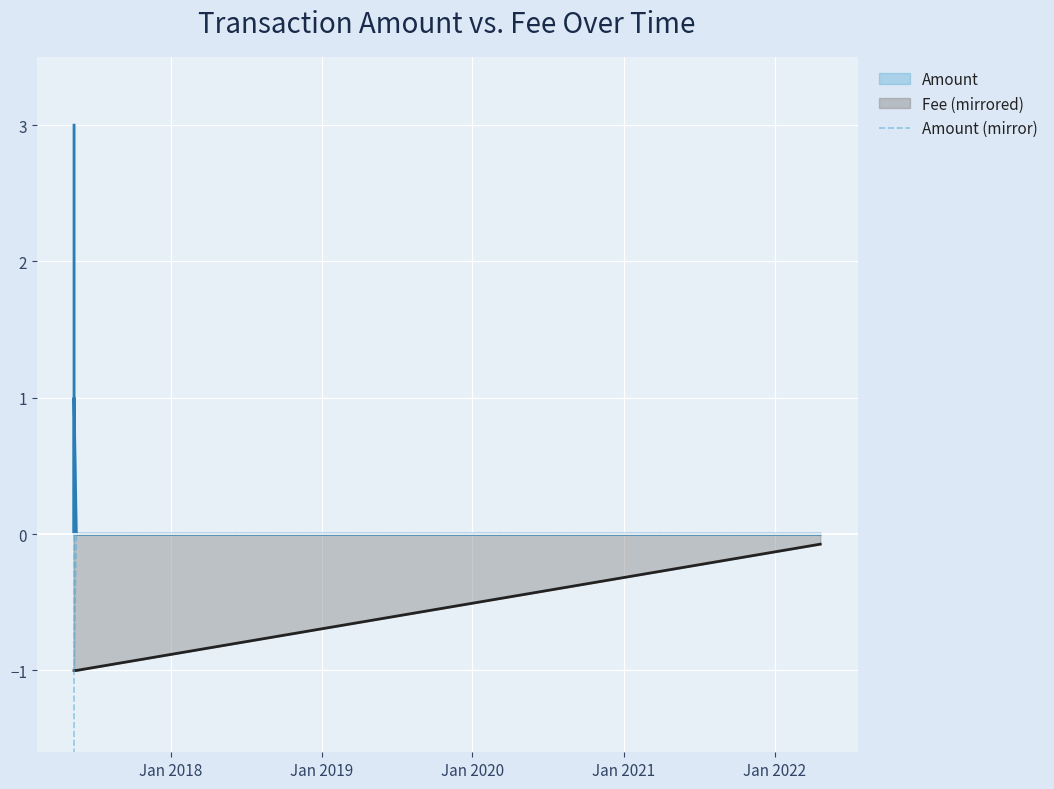

How many values are below zero?

3